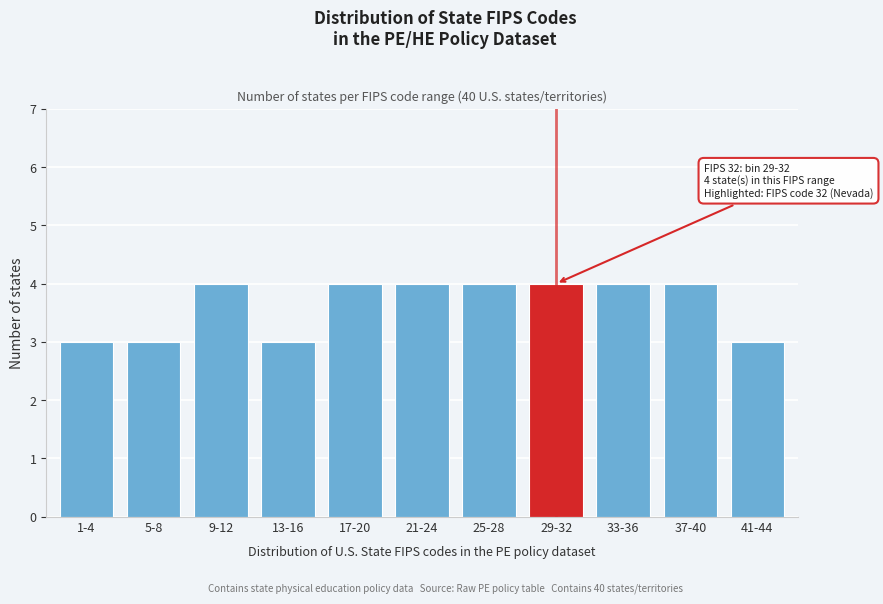

Reading left to right, what are all the values shown in this chart?

3	3	4	3	4	4	4	4	4	4	3